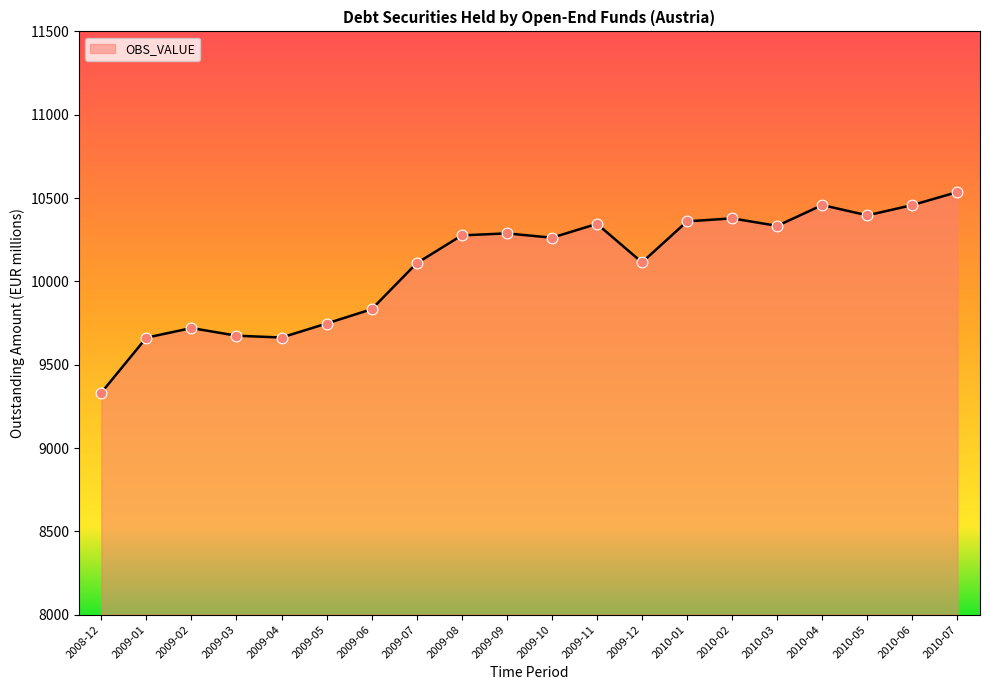

What is the ratio of the value at 2008-12 to the value at 2009-03?

1.0